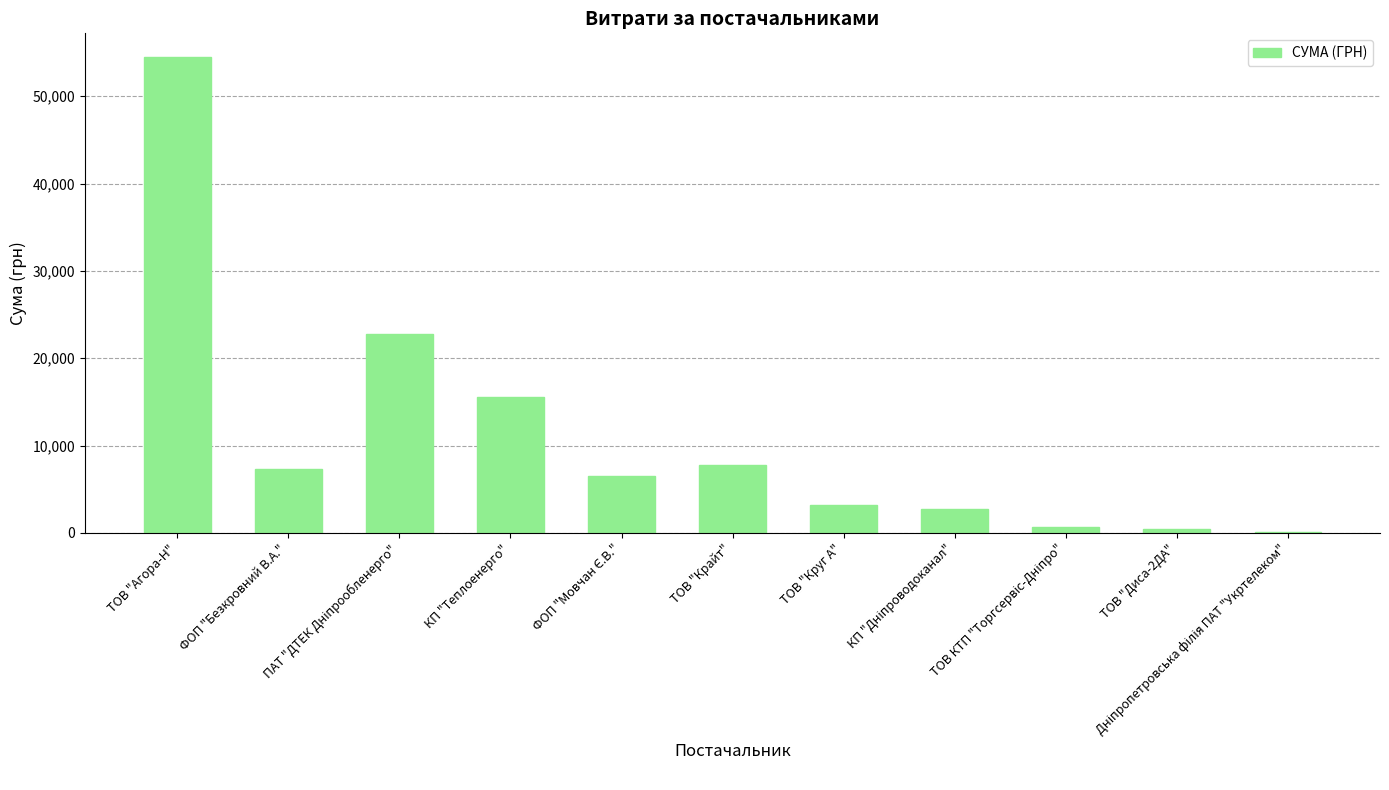

What is the maximum value shown in the chart?

54485.6